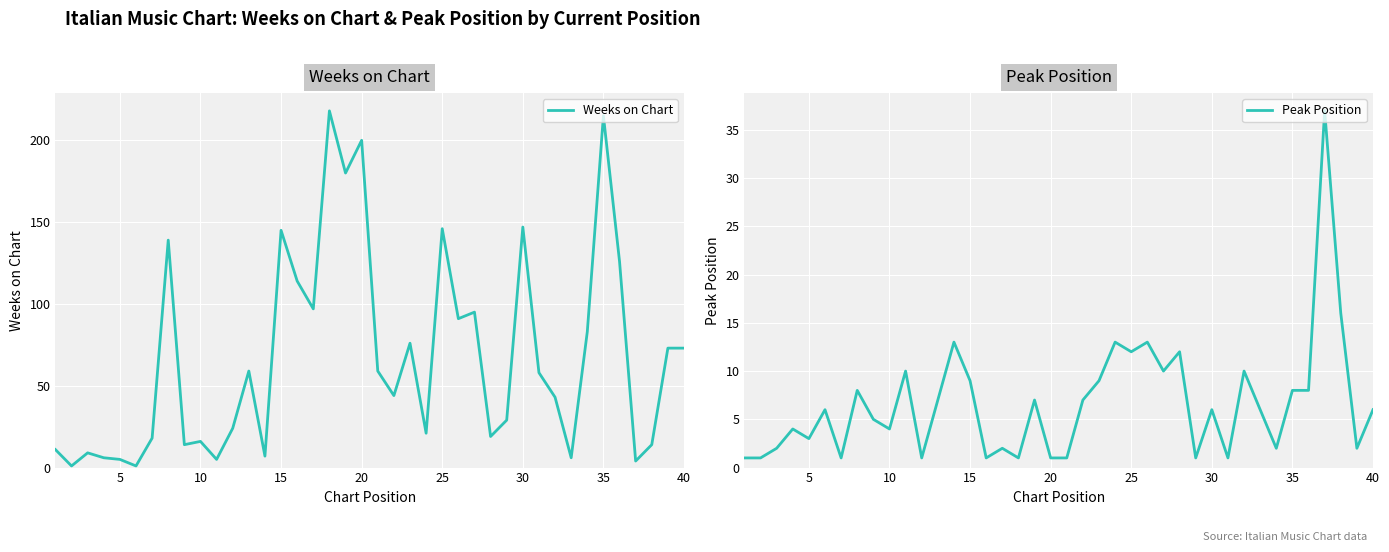

How many values in the Weeks on Chart series are below 58?

20